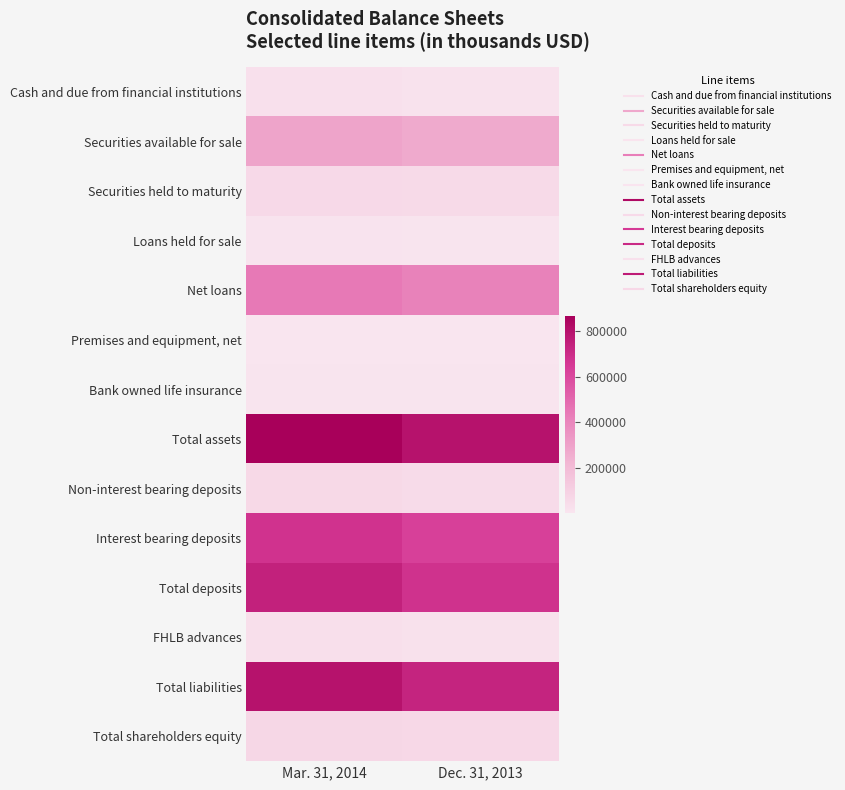

Reading left to right, transcribe all the data shown in this chart.

Cash and due from financial institutions: Mar. 31, 2014=30870	Dec. 31, 2013=18217
Securities available for sale: Mar. 31, 2014=291513	Dec. 31, 2013=268515
Securities held to maturity: Mar. 31, 2014=60337	Dec. 31, 2013=56575
Loans held for sale: Mar. 31, 2014=11232	Dec. 31, 2013=10694
Net loans: Mar. 31, 2014=446601	Dec. 31, 2013=416404
Premises and equipment, net: Mar. 31, 2014=5375	Dec. 31, 2013=4138
Bank owned life insurance: Mar. 31, 2014=8292	Dec. 31, 2013=8232
Total assets: Mar. 31, 2014=866685	Dec. 31, 2013=796374
Non-interest bearing deposits: Mar. 31, 2014=62431	Dec. 31, 2013=52686
Interest bearing deposits: Mar. 31, 2014=677203	Dec. 31, 2013=628614
Total deposits: Mar. 31, 2014=739634	Dec. 31, 2013=681300
FHLB advances: Mar. 31, 2014=33000	Dec. 31, 2013=23000
Total liabilities: Mar. 31, 2014=797858	Dec. 31, 2013=731211
Total shareholders equity: Mar. 31, 2014=68827	Dec. 31, 2013=65163